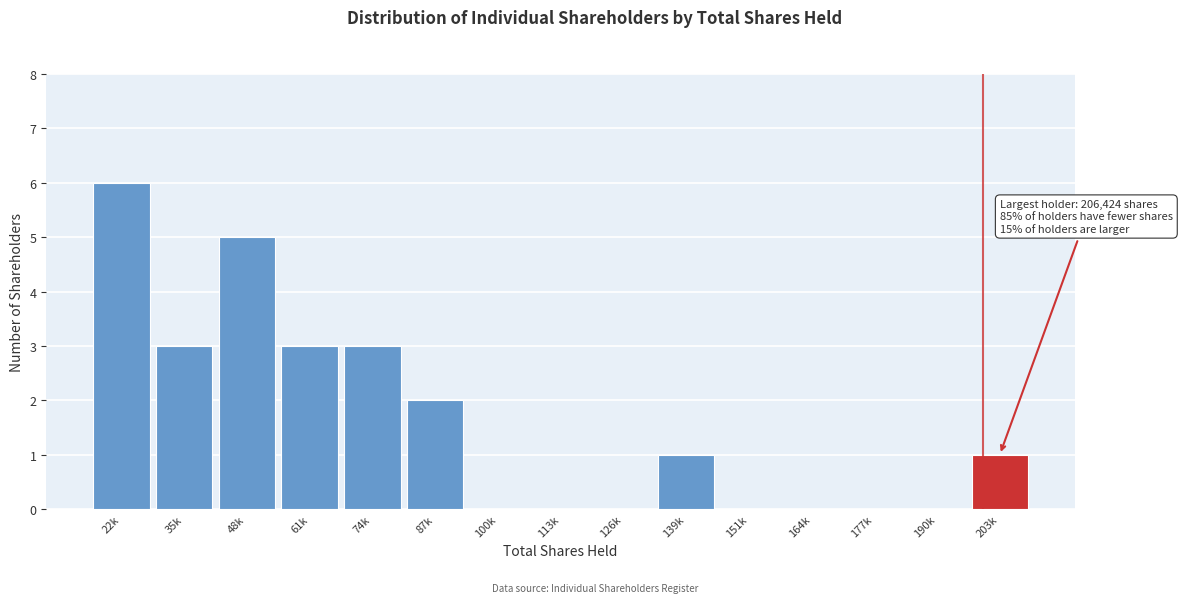

Reading left to right, transcribe all the data shown in this chart.

22k=6	35k=3	48k=5	61k=3	74k=3	87k=2	100k=0	113k=0	126k=0	139k=1	151k=0	164k=0	177k=0	190k=0	203k=1